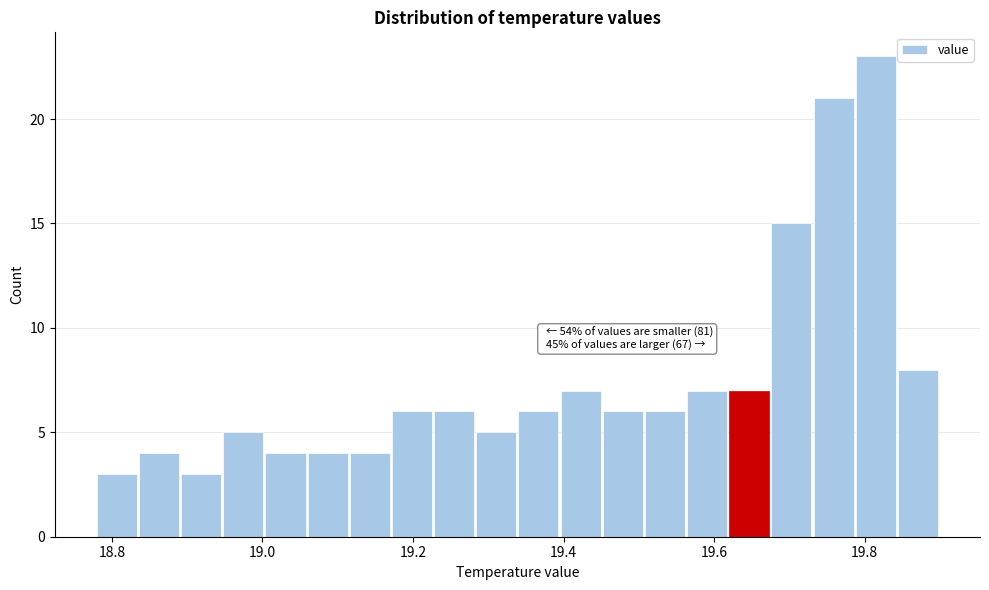

Around what value on the x-axis is the tallest bar? Give the approximate position of its centre, as read against the axis.

19.82